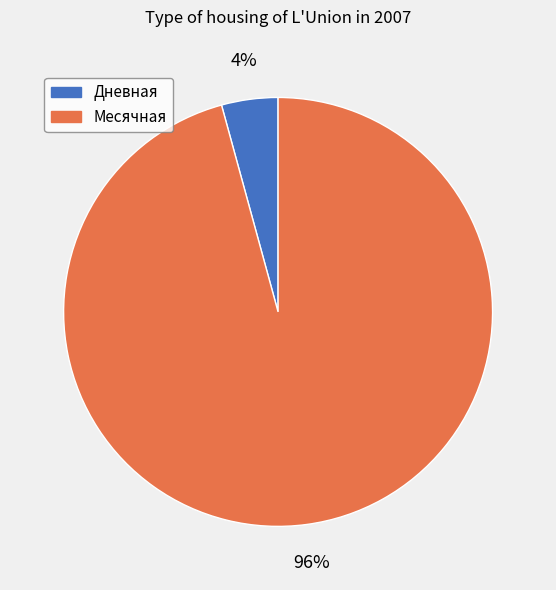

To the nearest percent, what is the difference between the largest and smallest slice percentages?

92%